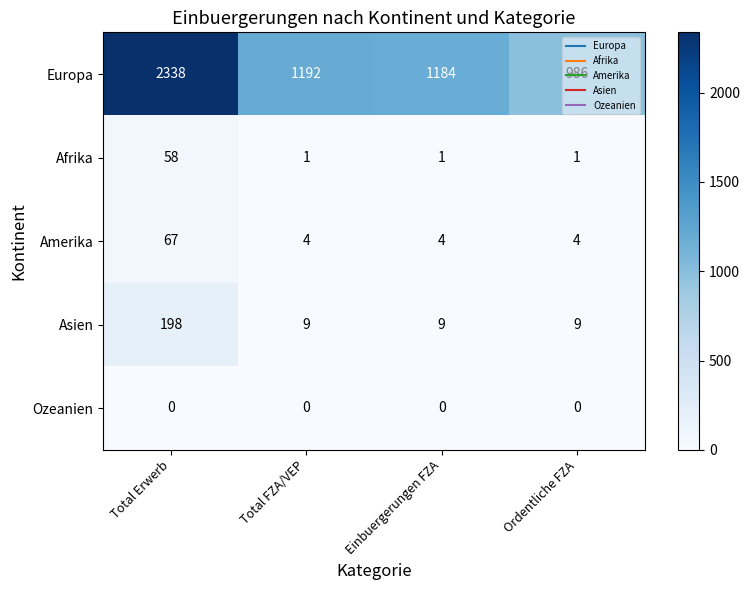

Count the Afrika values in the range 1 to 58.

4